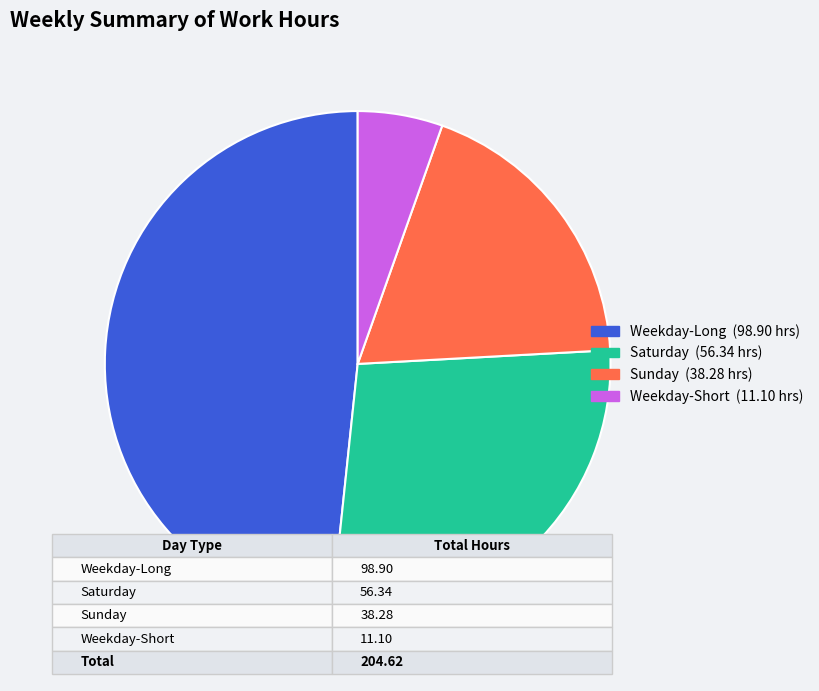

Is there a majority slice in this chart?

No